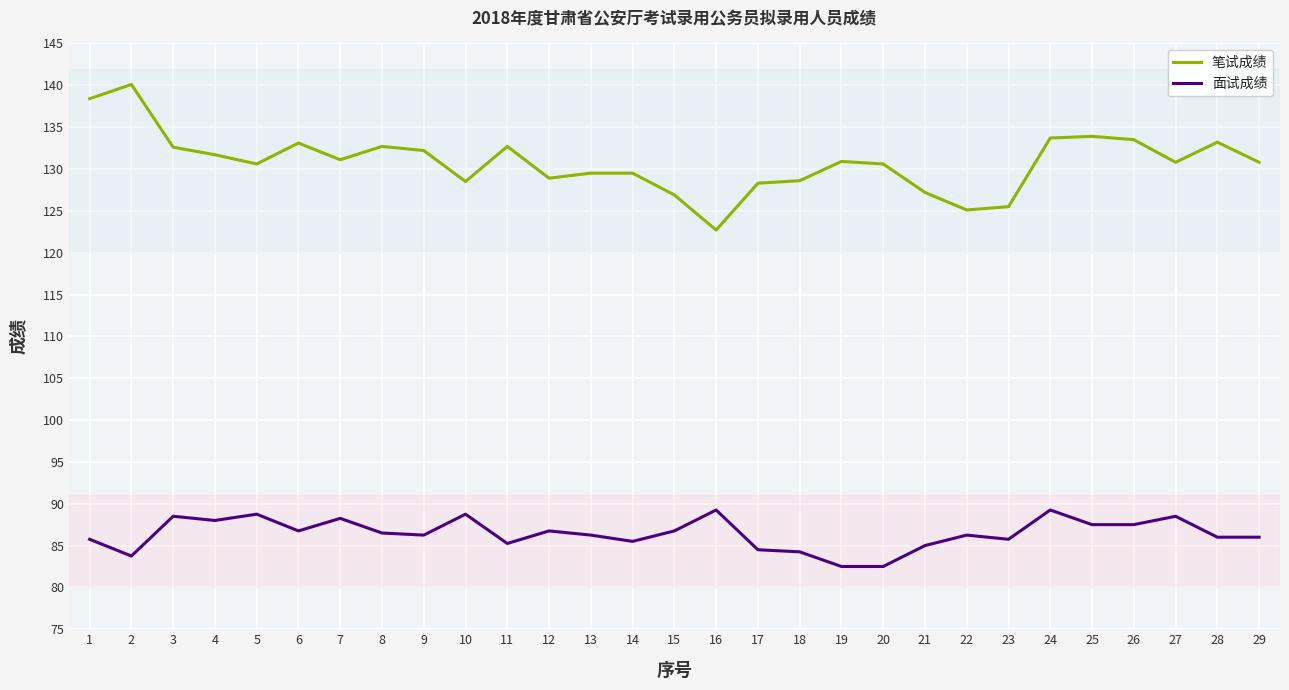

What is the maximum value shown in the chart?

140.1